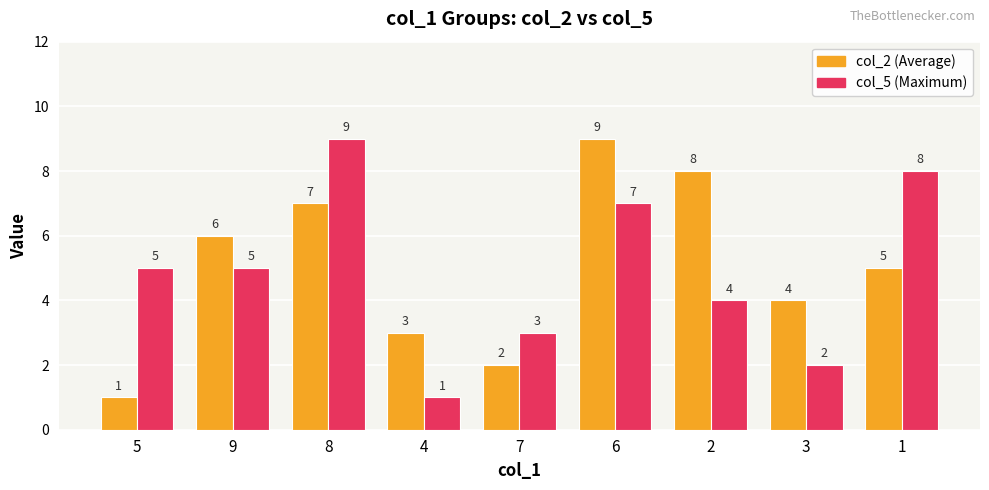

What is the maximum value shown in the chart?

9